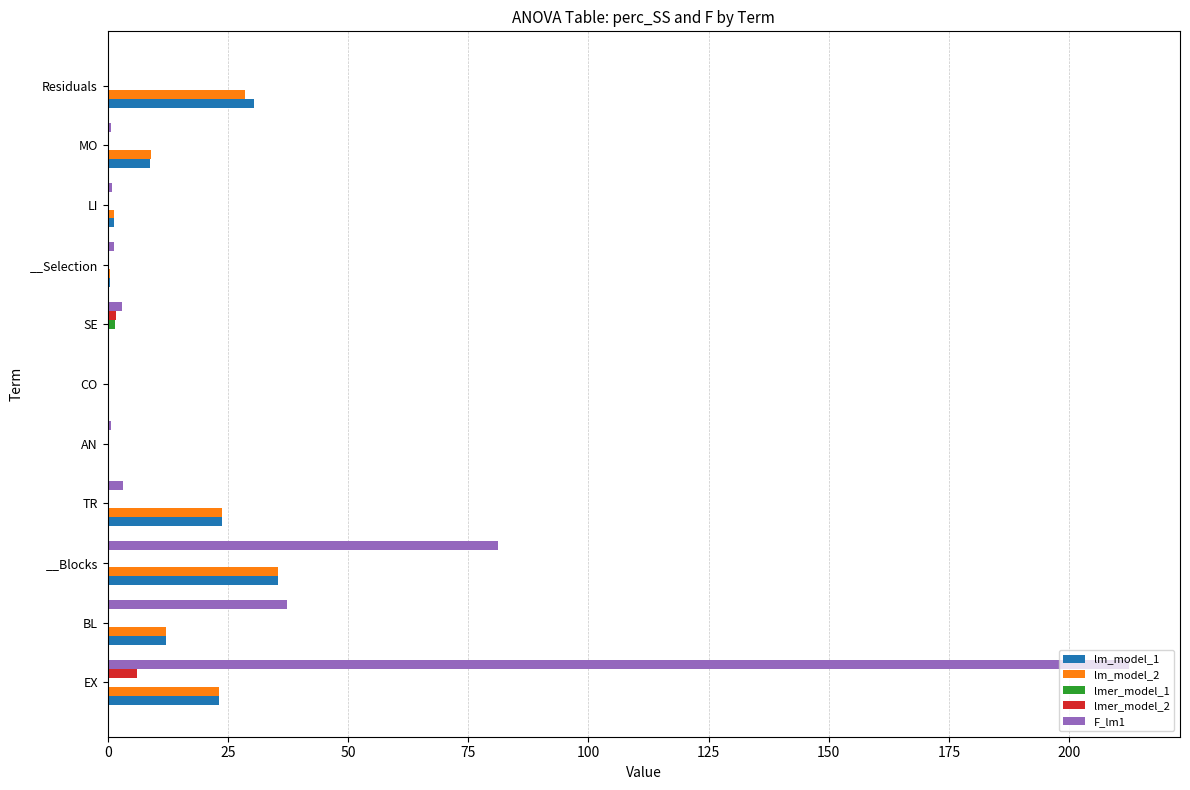

What is the maximum value for lm_model_1?

35.4